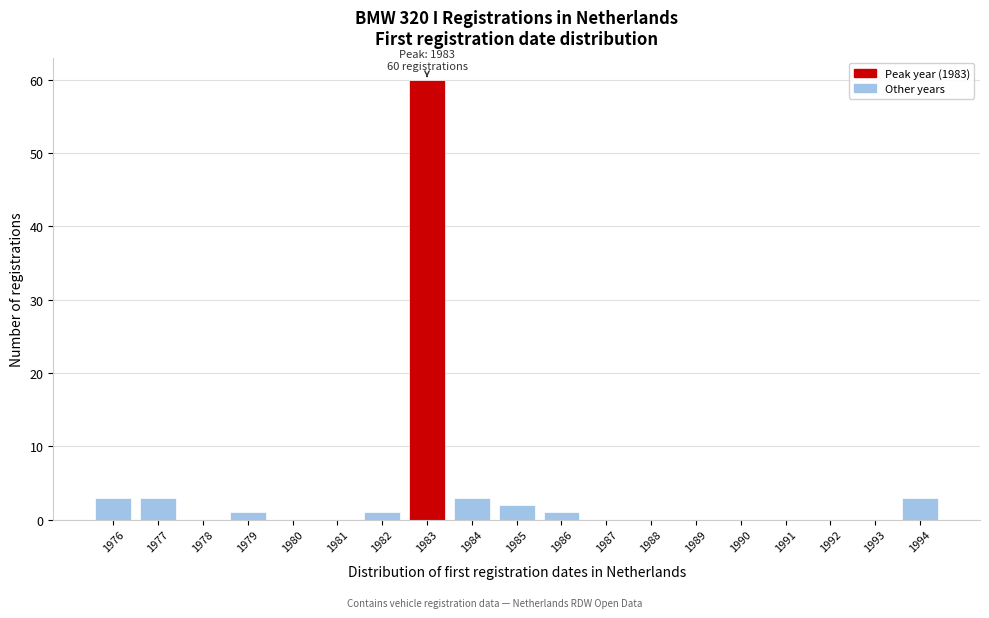

Reading left to right, transcribe all the data shown in this chart.

1976=3	1977=3	1978=0	1979=1	1980=0	1981=0	1982=1	1983=60	1984=3	1985=2	1986=1	1987=0	1988=0	1989=0	1990=0	1991=0	1992=0	1993=0	1994=3